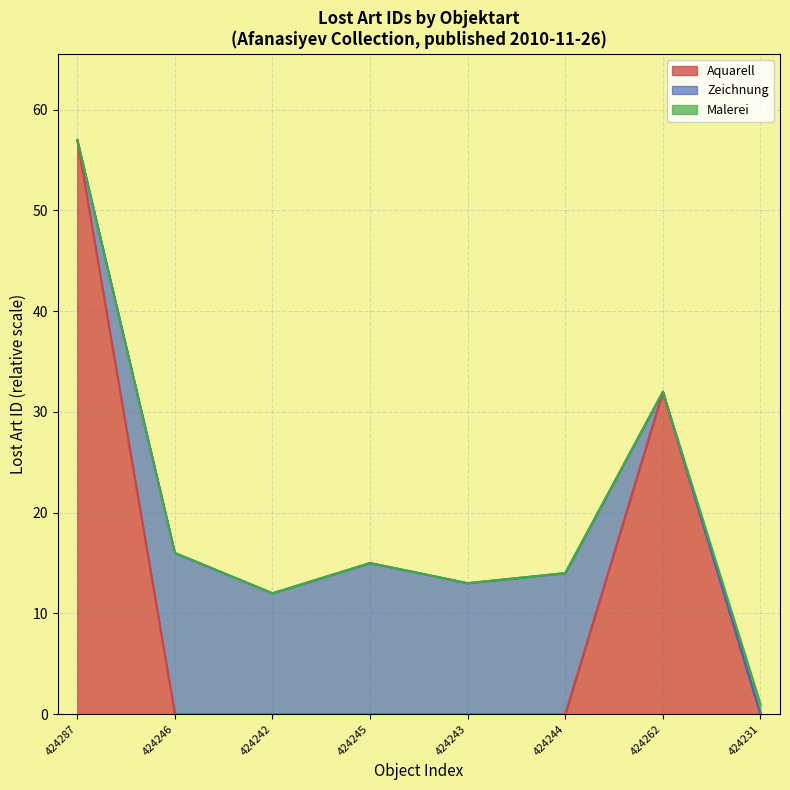

What is the maximum value for Aquarell?

57